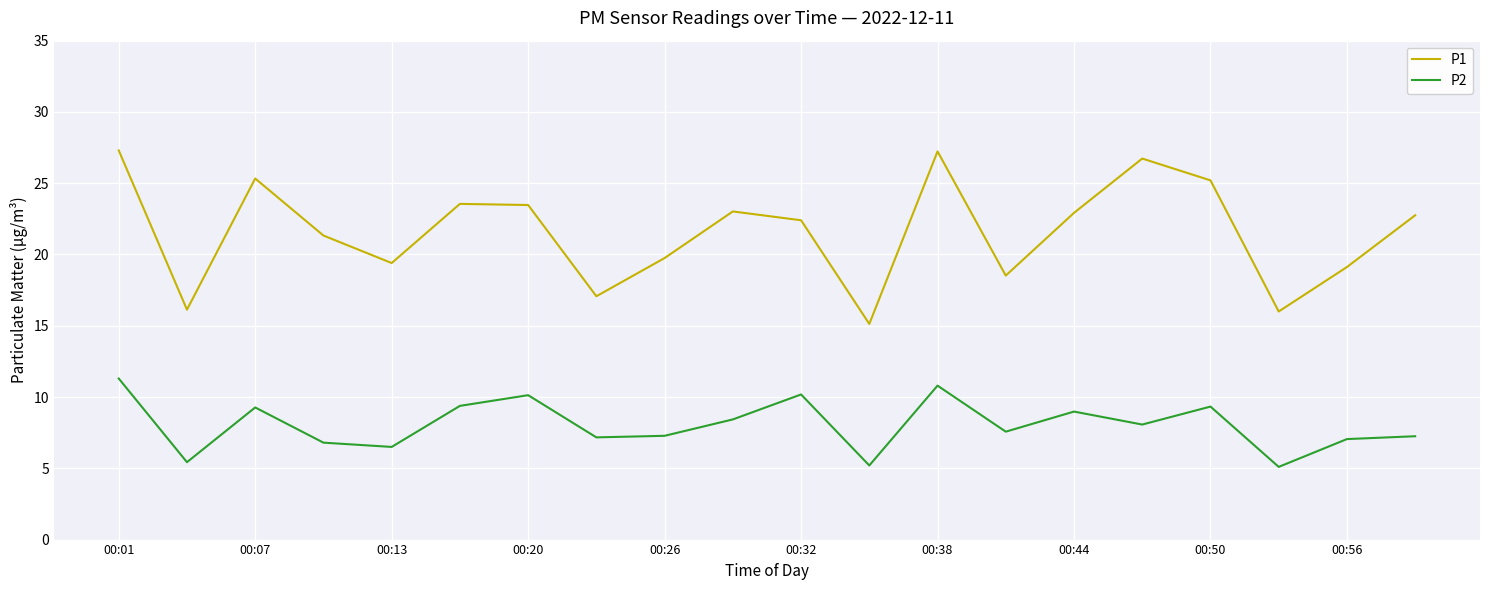

True or false: P1 and P2 cross at least once.

False